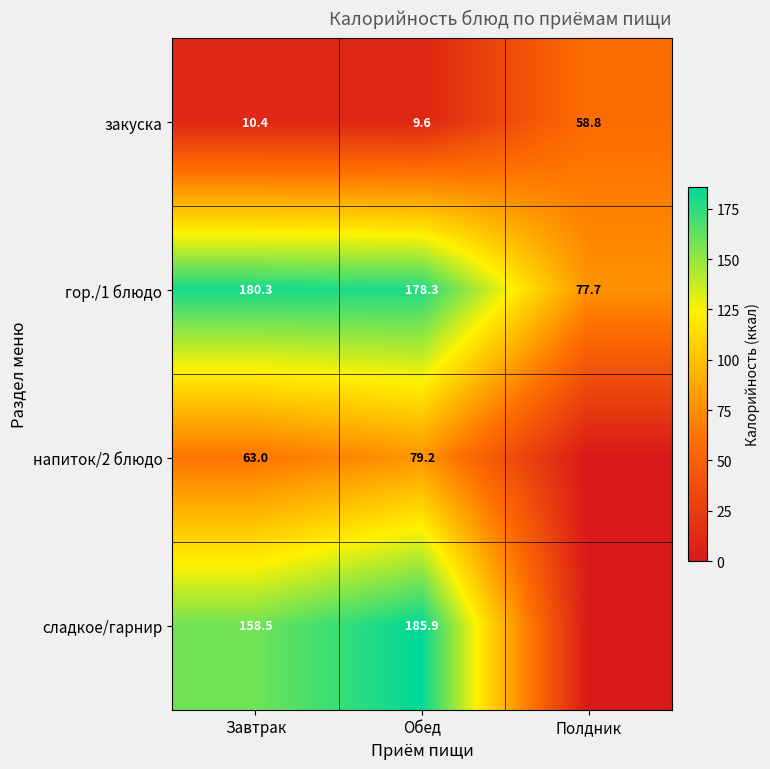

What is the difference between the напиток/2 блюдо values at Обед and Завтрак?

16.2